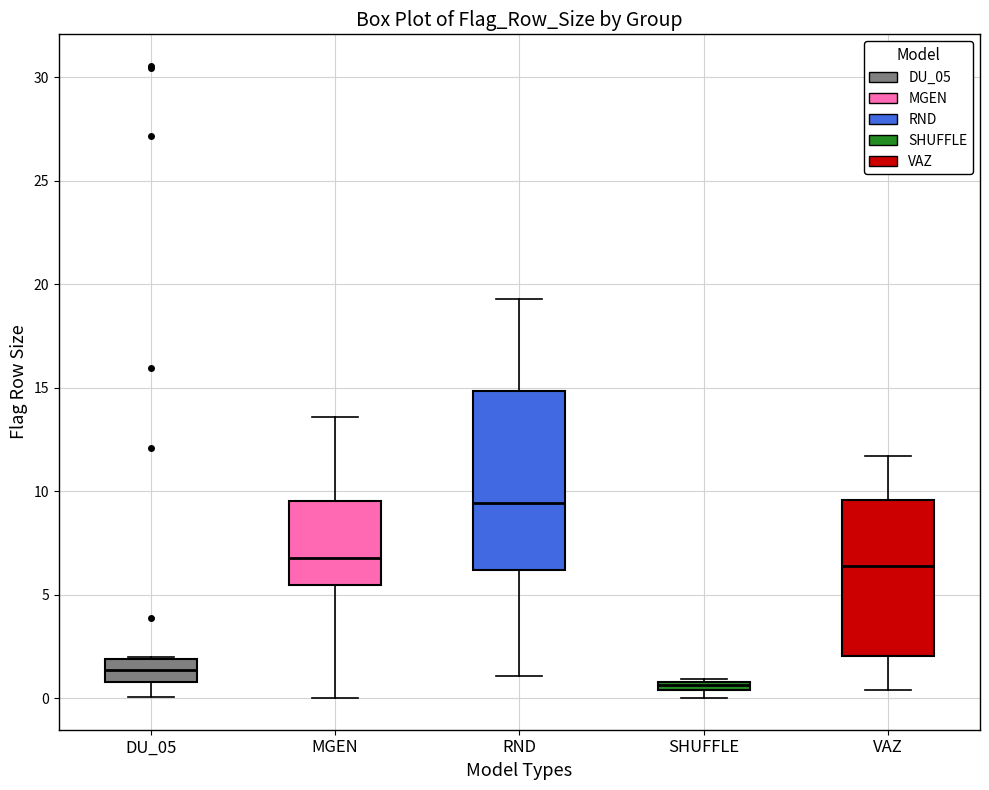

Which box has the lowest median line?

SHUFFLE